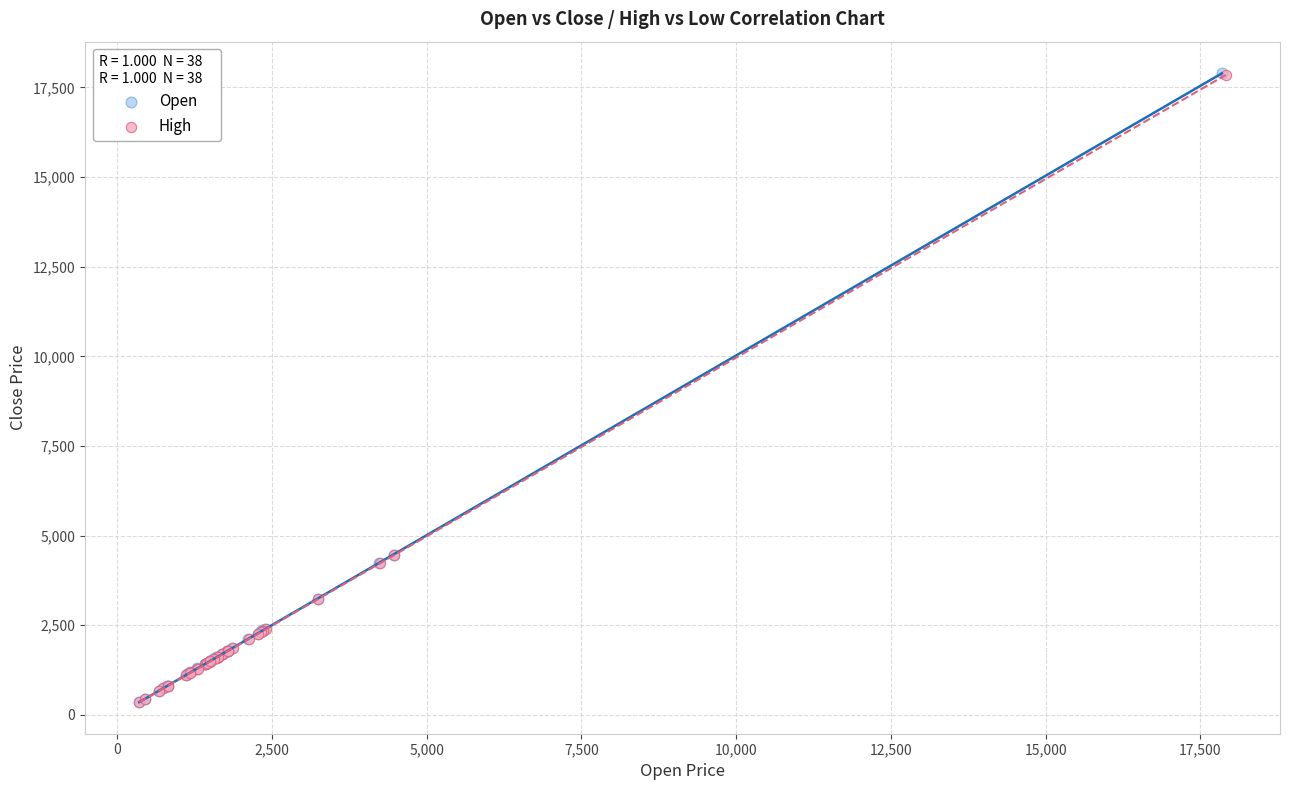

What are all the series names shown in the legend?

Open, High